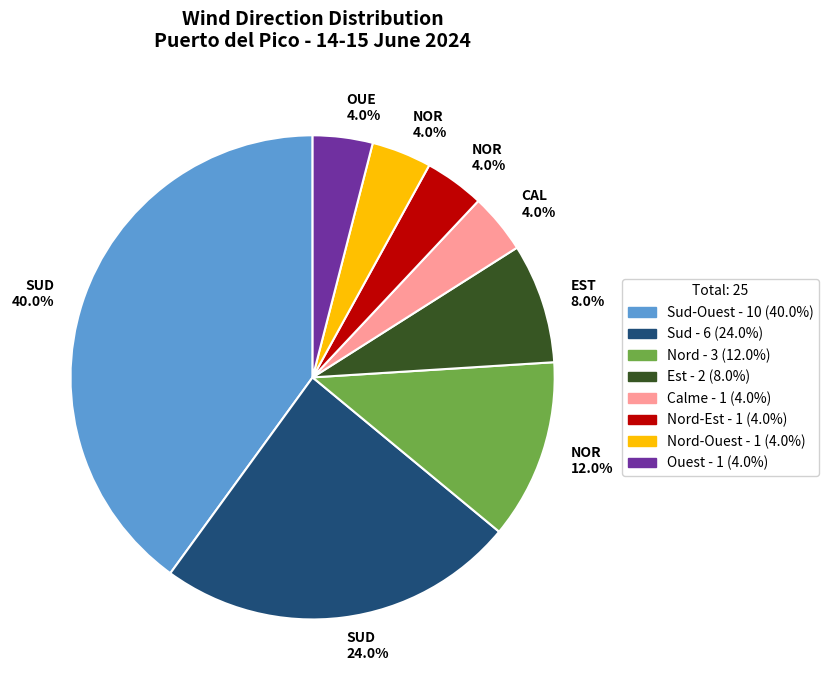

Is there any slice that represents more than half of the pie?

No